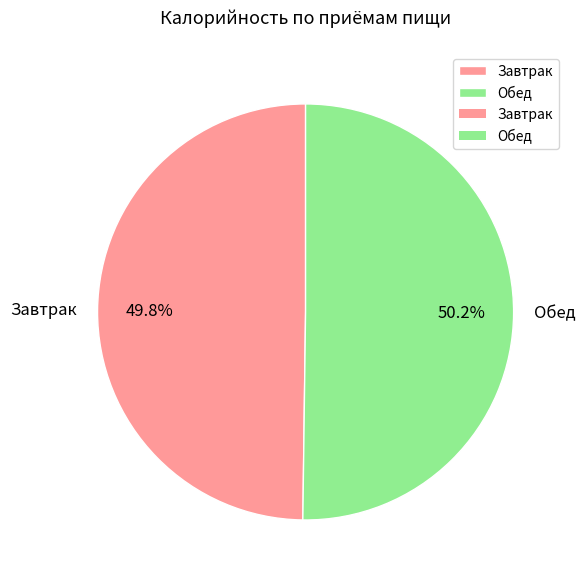

True or false: Завтрак accounts for 64% of the total.

False